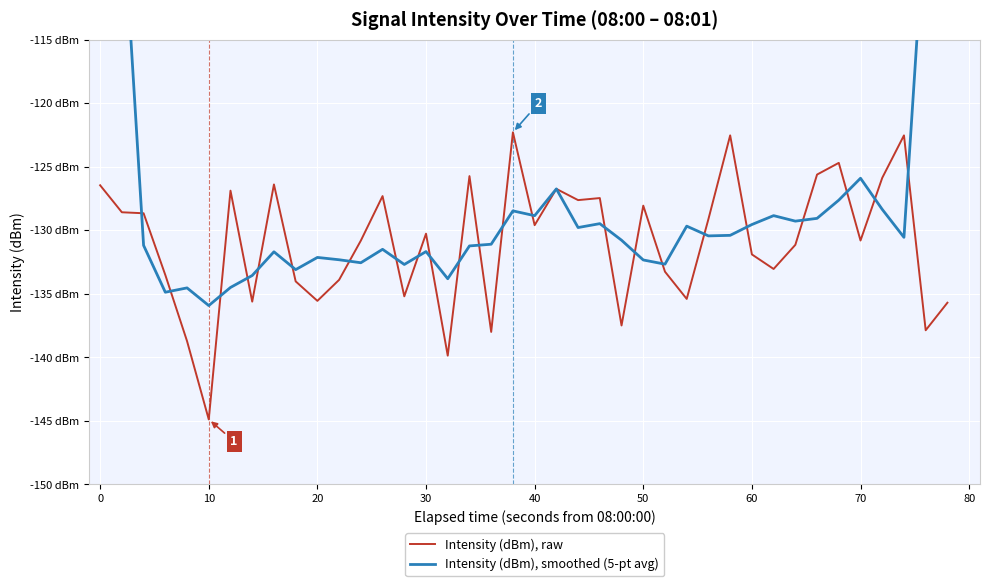

How many intersections are there between Intensity (dBm), smoothed (5-pt avg) and Intensity (dBm), raw?

24